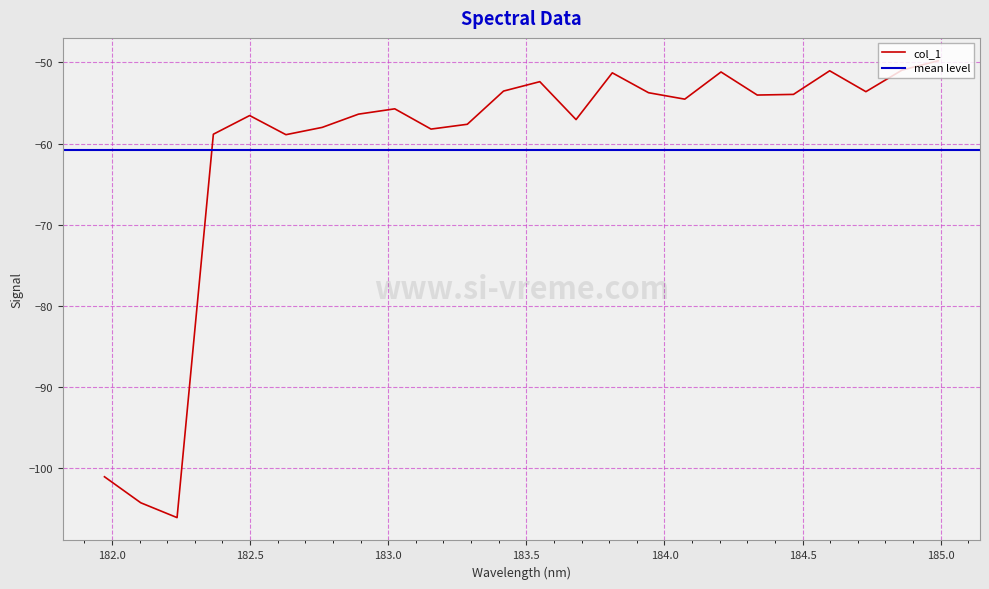

Between 183.15513622 and 182.8925964608, which is larger?

182.8925964608